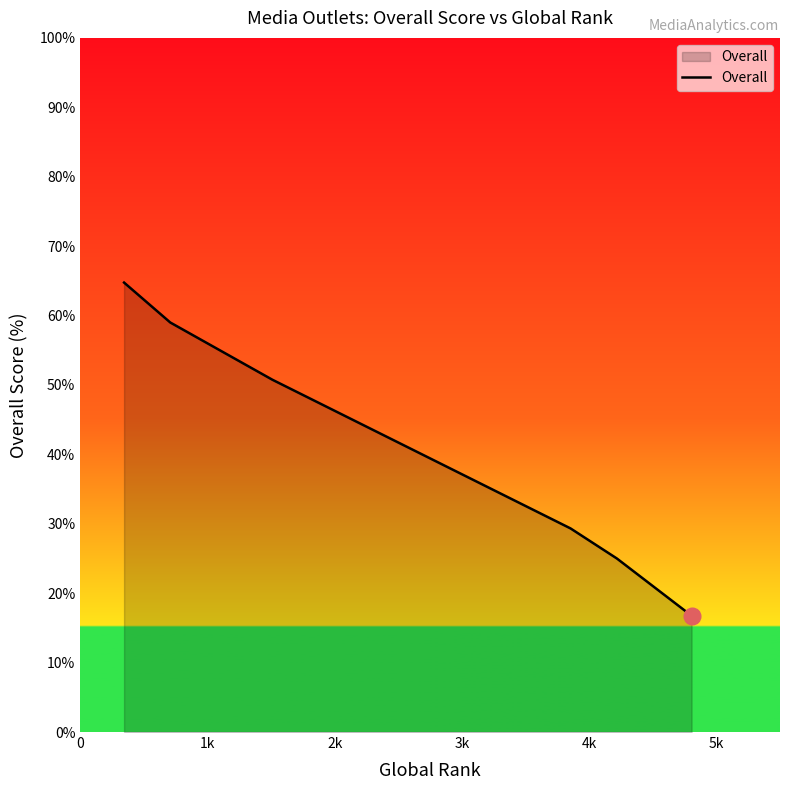

True or false: there are more than 2 points higher than both neighbors.

False